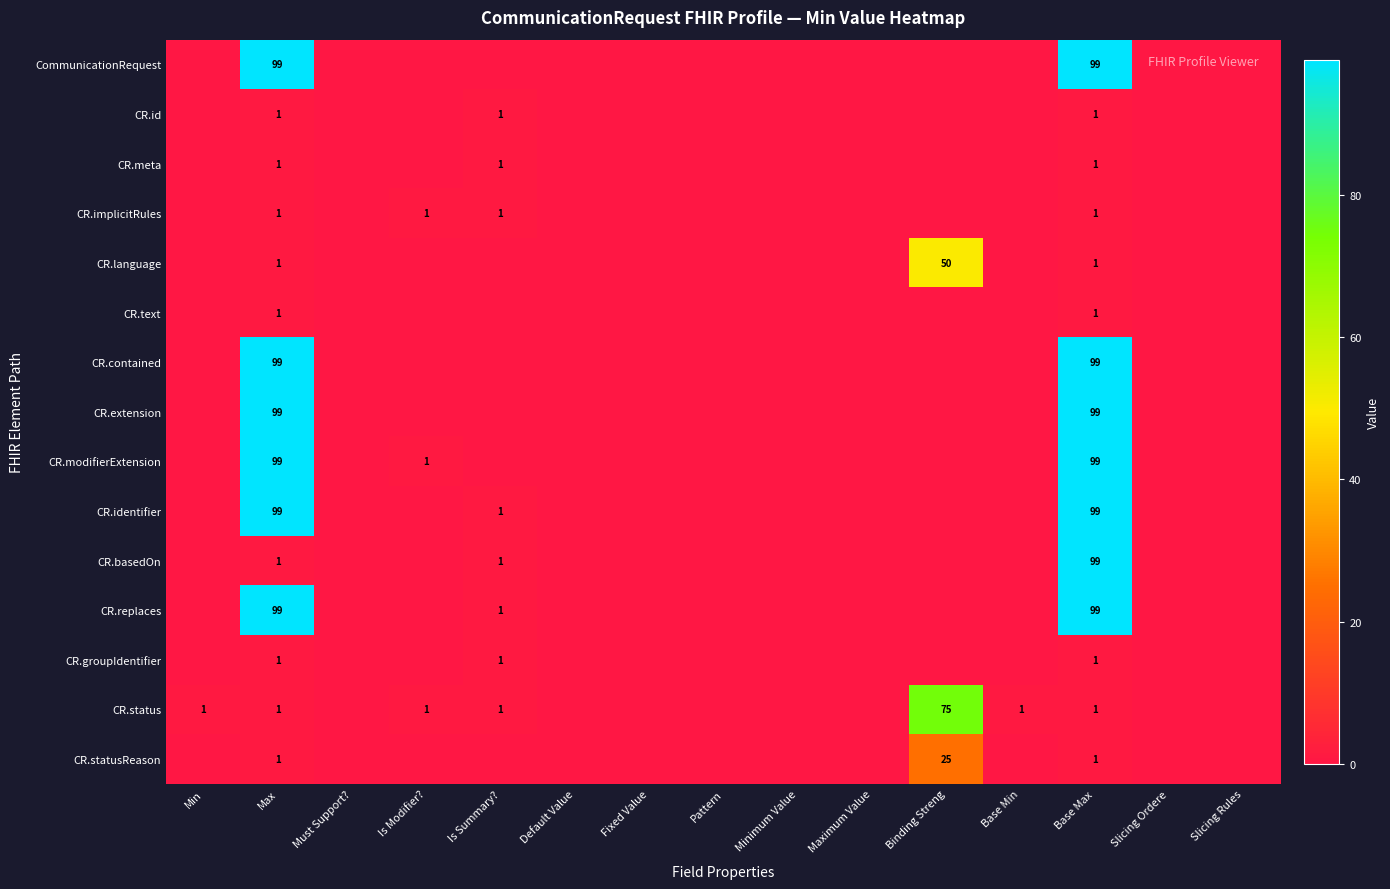

The CommunicationRequest series shows 59 at Base Max. True or false?

False